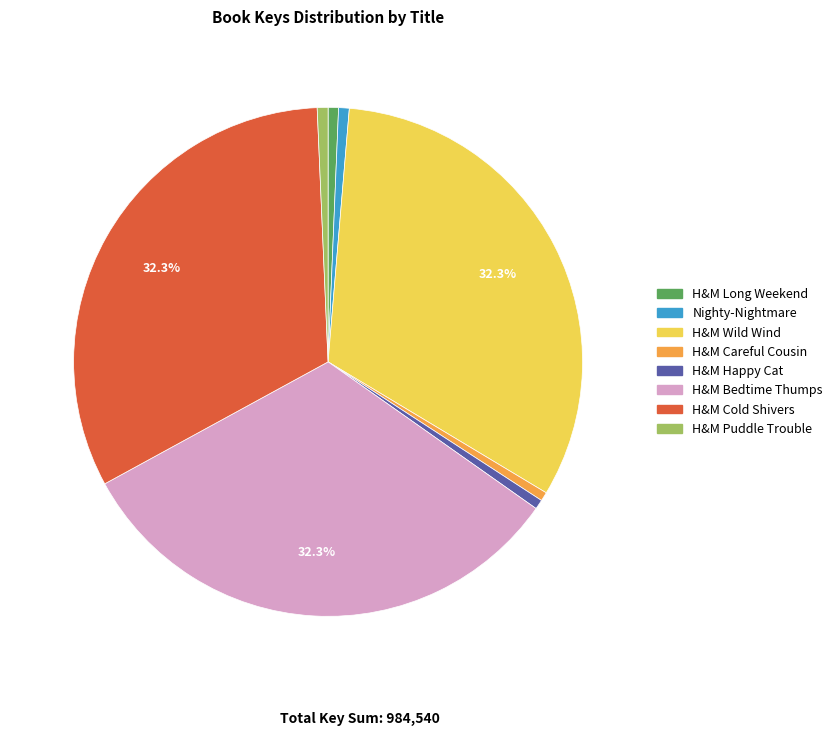

Is there any slice that represents more than half of the pie?

No